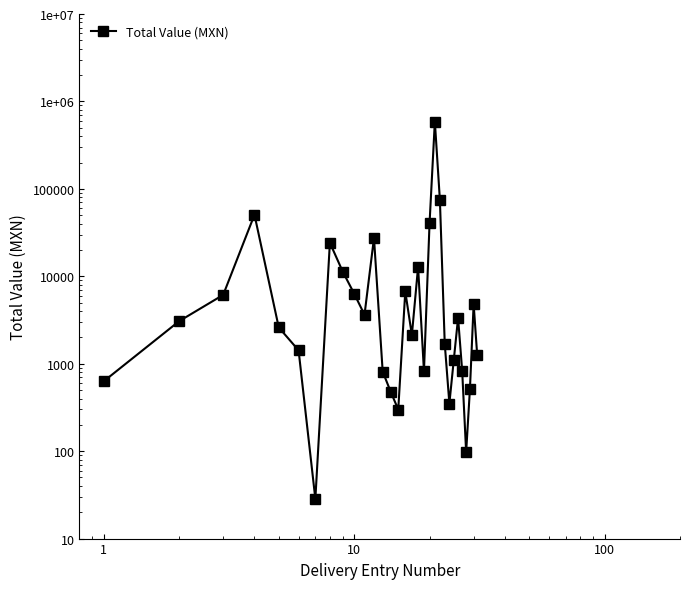

Count the number of data series in this chart.

1